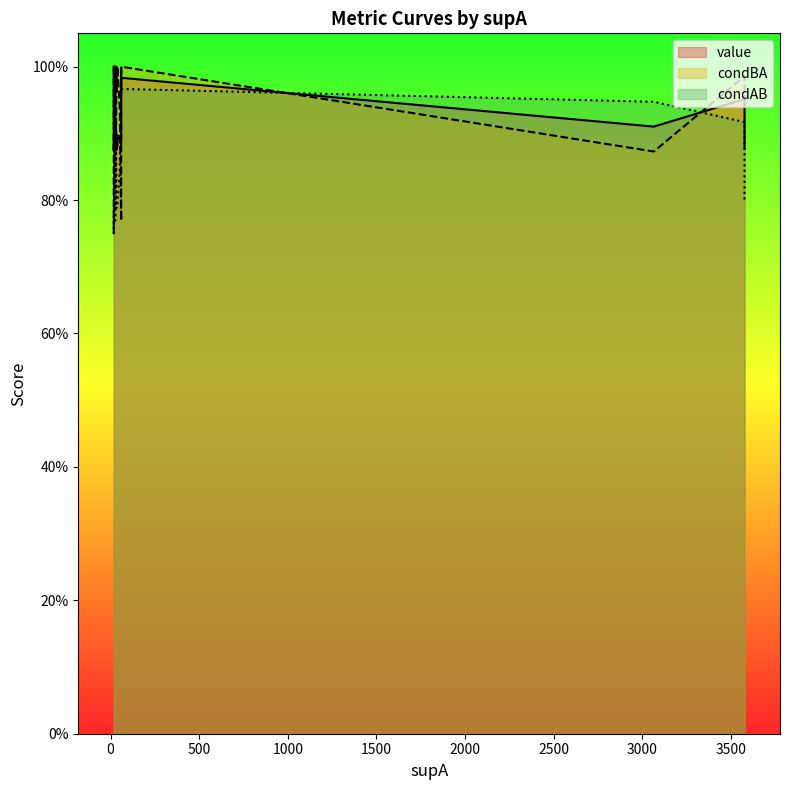

Which category has the lowest value across all series?

18